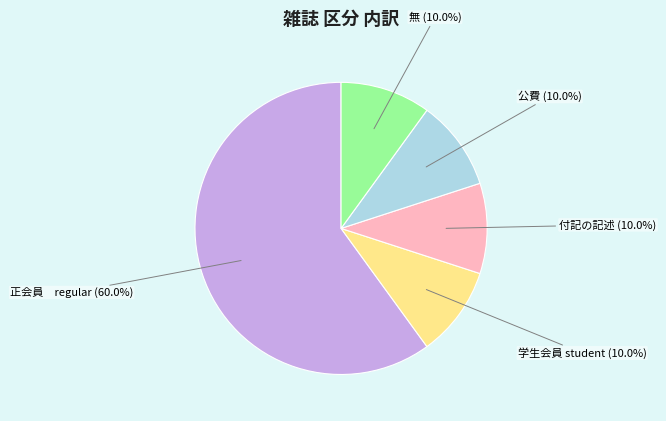

Which slice is the largest?

正会員 regular